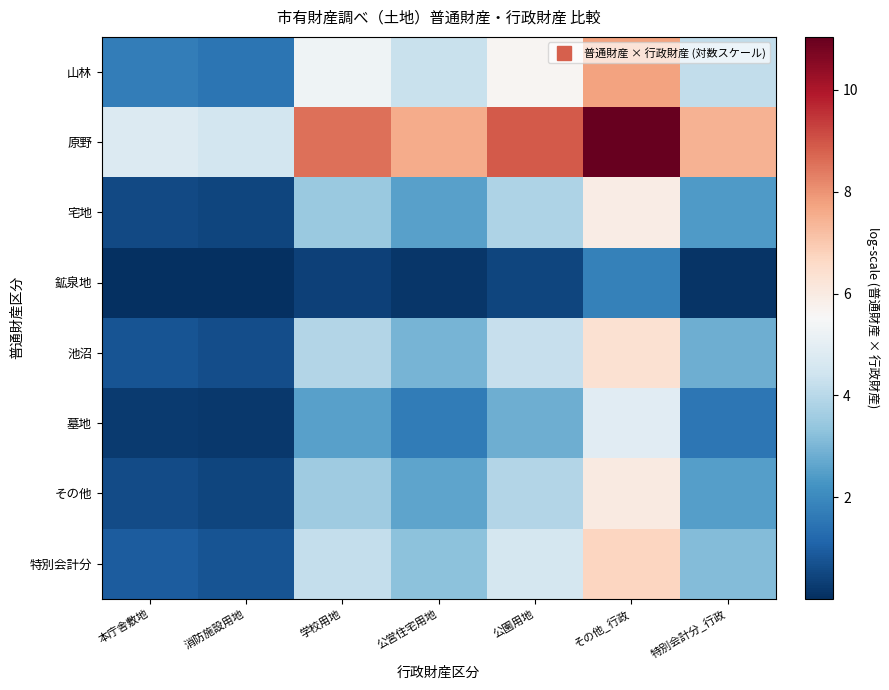

Which series has the widest spread of values?

原野